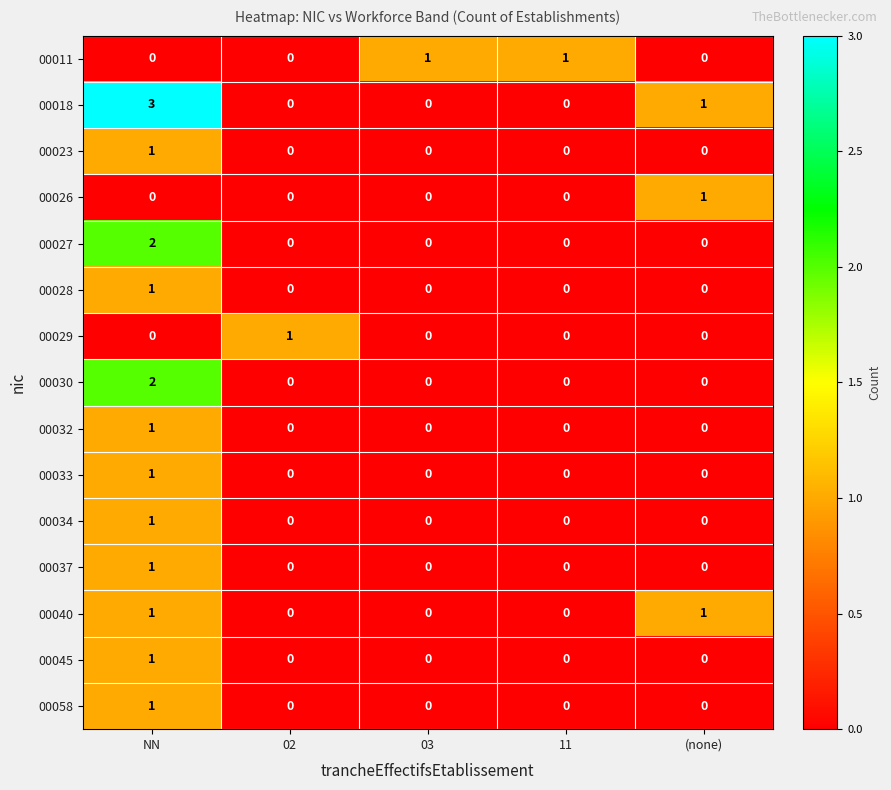

At which category does the chart reach its peak across all series?

NN